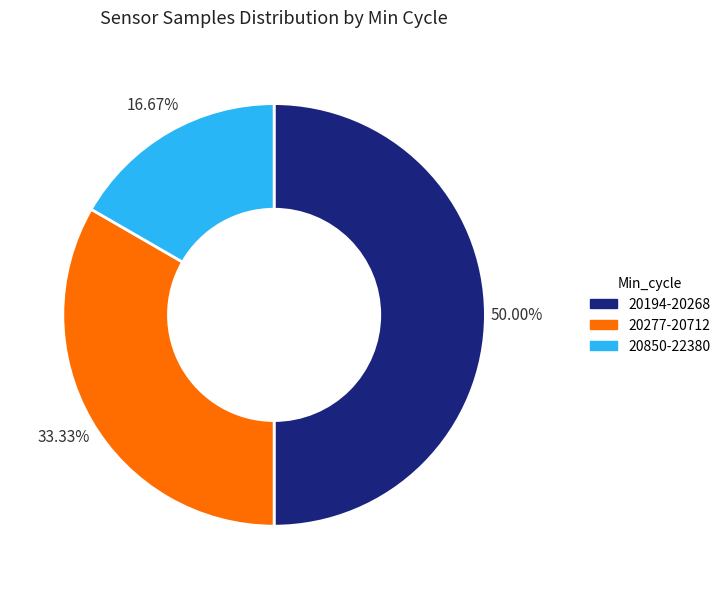

What is the ratio of the value at 20194-20268 to the value at 20277-20712?

1.5